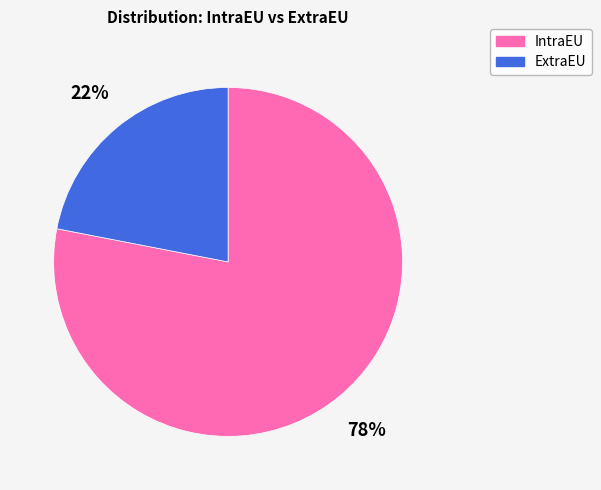

True or false: ExtraEU accounts for 36% of the total.

False